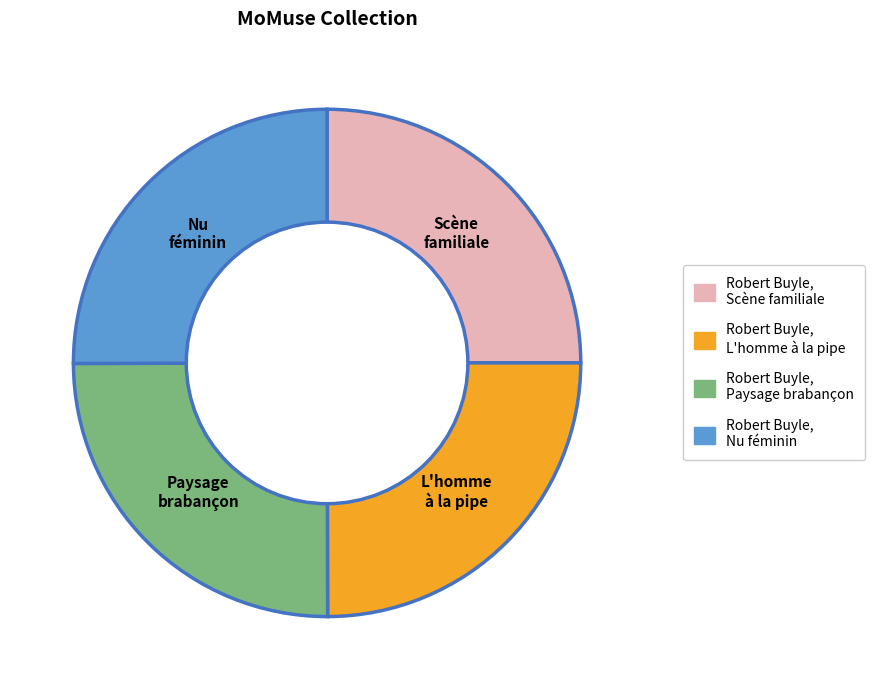

What is the ratio of the value at Robert Buyle, L'homme à la pipe to the value at Robert Buyle, Scène familiale?

1.0